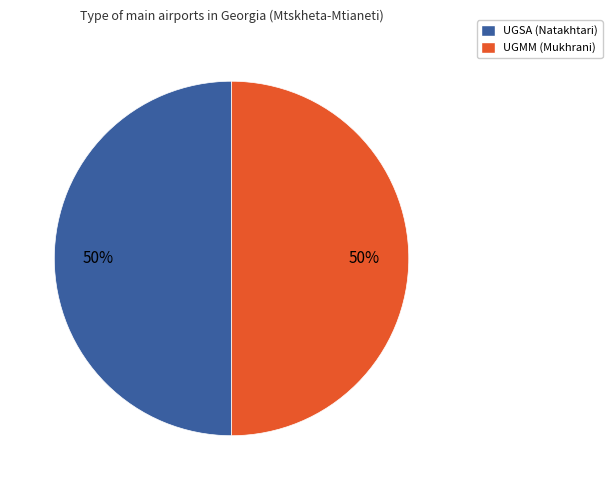

To the nearest percent, what percentage of the pie is UGMM (Mukhrani)?

50%